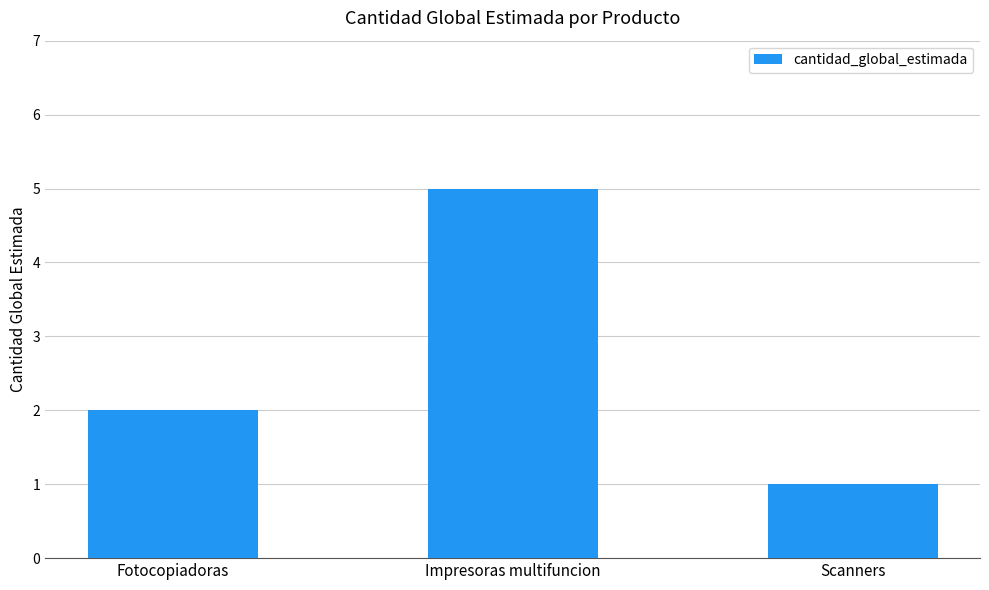

What is the label of the 3rd bar from the left?

Scanners